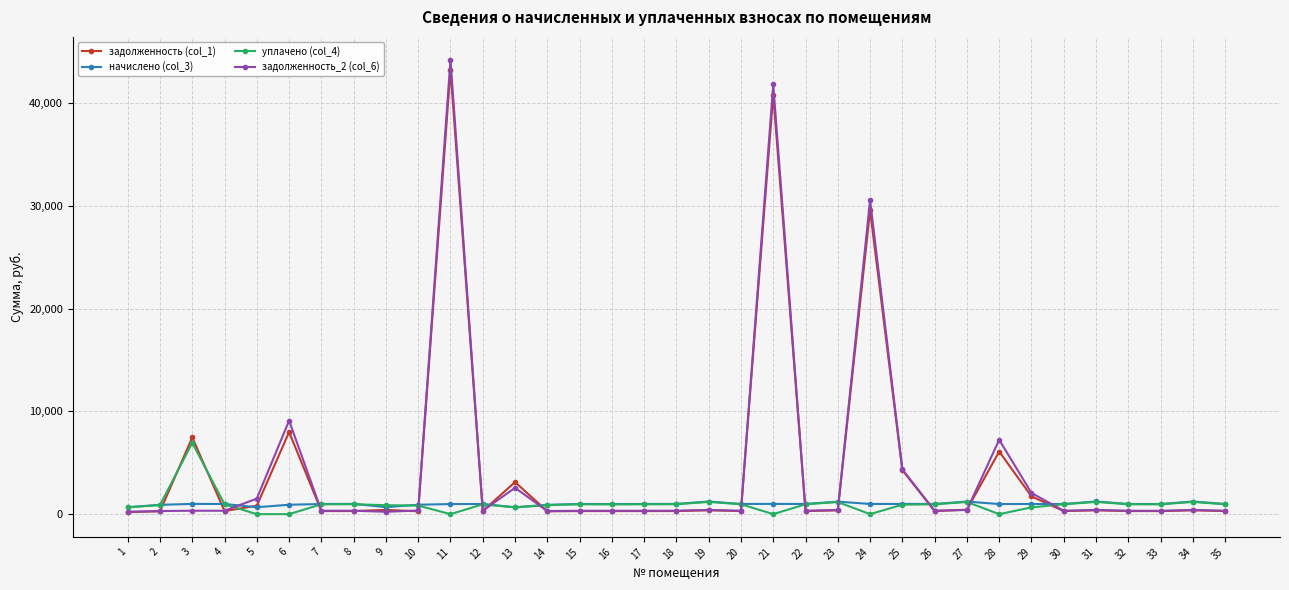

What is the approximate value of задолженность_2 (col_6) at 26?

330.3